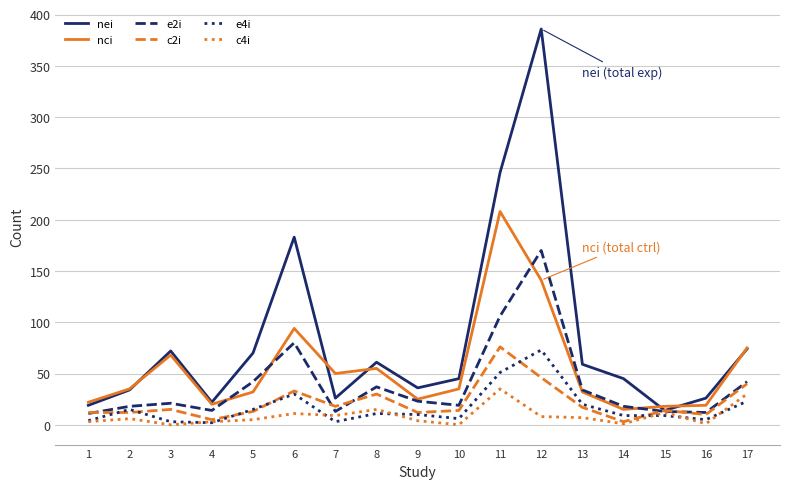

What is the spread (max minus min) of values at 1?

19